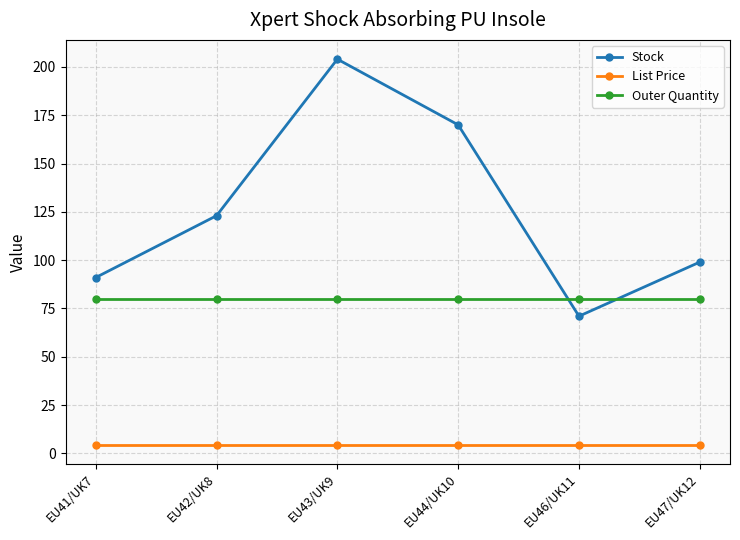

What is the total value across all series at EU42/UK8?

207.5